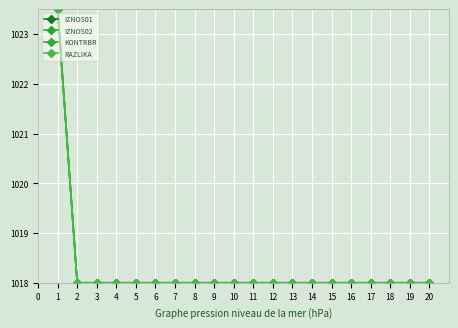

True or false: RAZLIKA and IZNOS02 intersect in this chart.

False